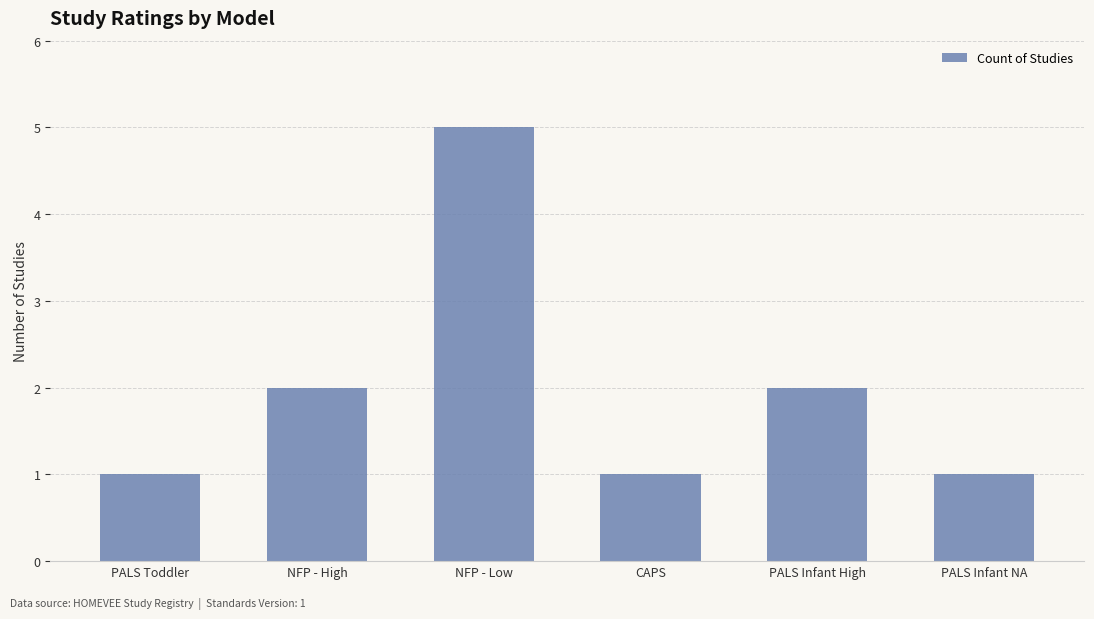

What value does the data have at NFP - Low?

5